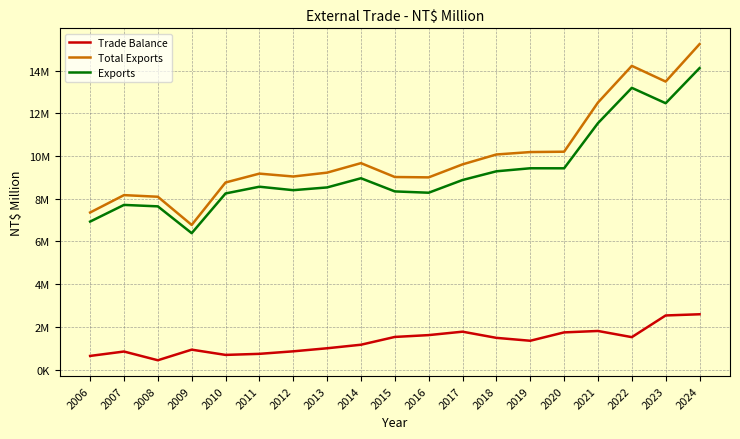

What is the lowest value of the Total Exports series?

6769509